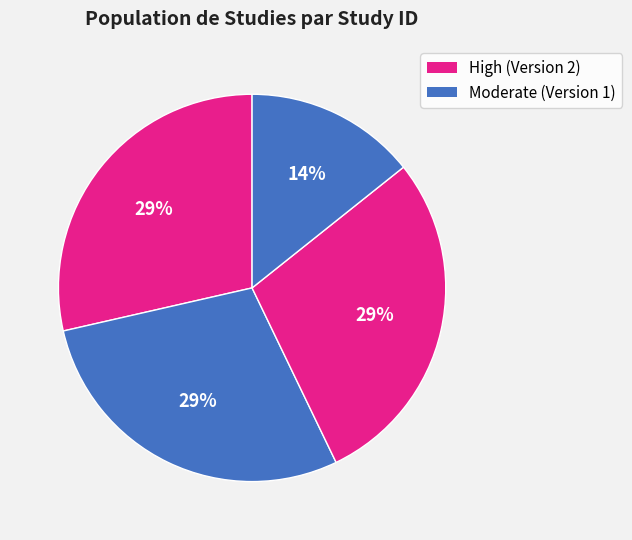

How many segments does this pie chart have?

4